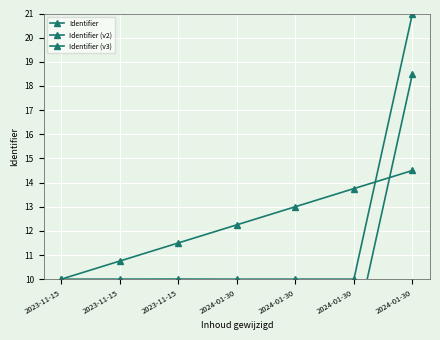

What is the sum of the Identifier values at 2023-11-15 and 2024-01-30?

31.0